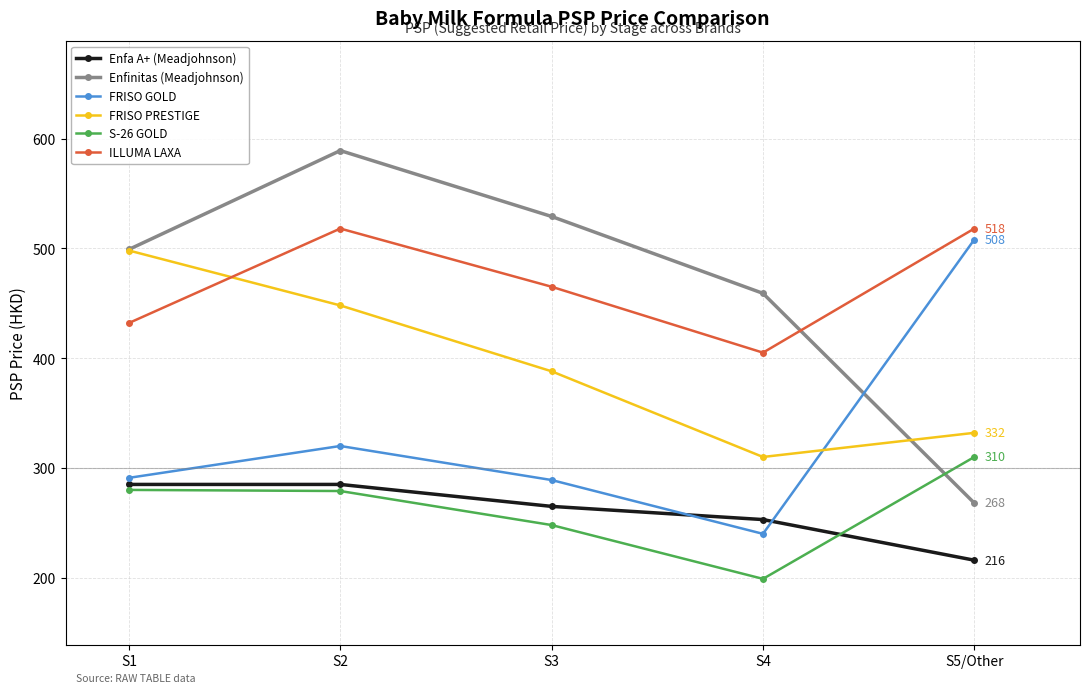

List the series in order of their peak value, highest first.

Enfinitas (Meadjohnson), ILLUMA LAXA, FRISO GOLD, FRISO PRESTIGE, S-26 GOLD, Enfa A+ (Meadjohnson)